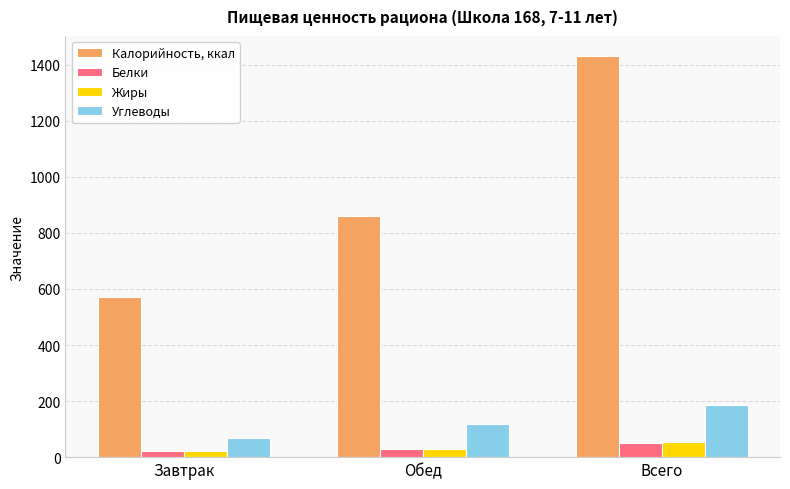

The Углеводы series shows 118.8 at Обед. True or false?

True